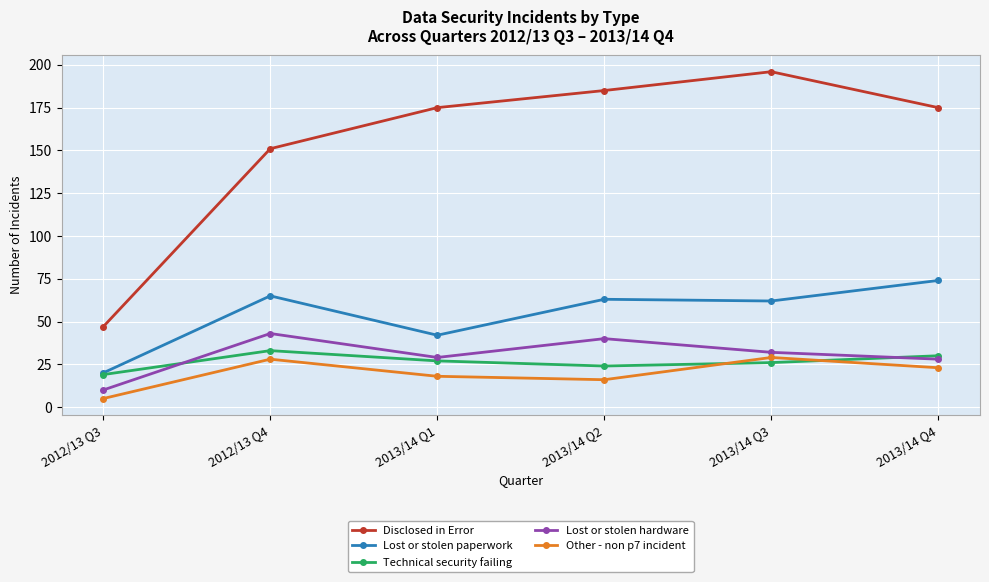

What is the value of the Technical security failing point at the 1st from the left?

19